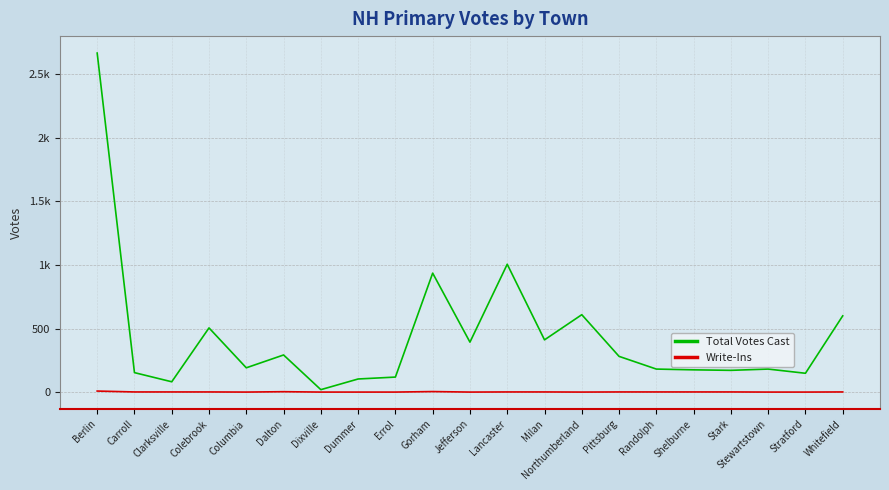

What is the value of the Total Votes Cast point at the 13th from the left?

411